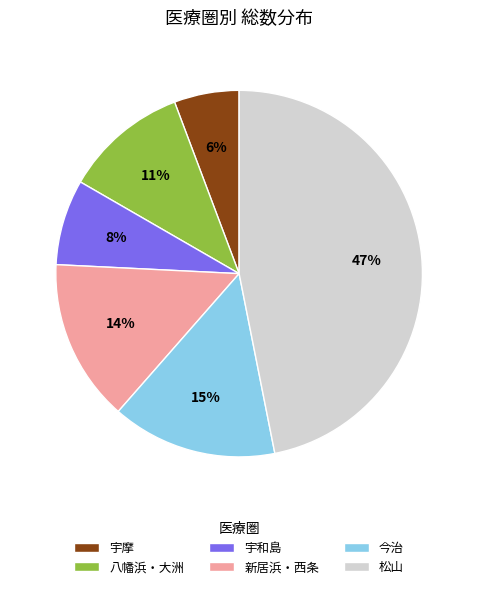

Combined, do 宇摩 and 松山 account for over 50%?

Yes